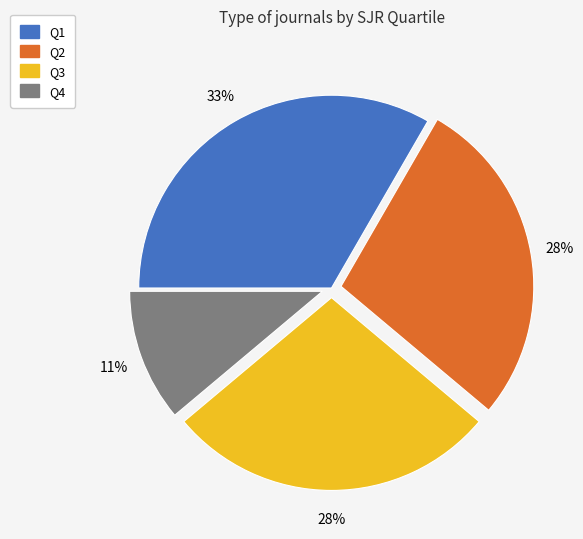

How many segments does this pie chart have?

4